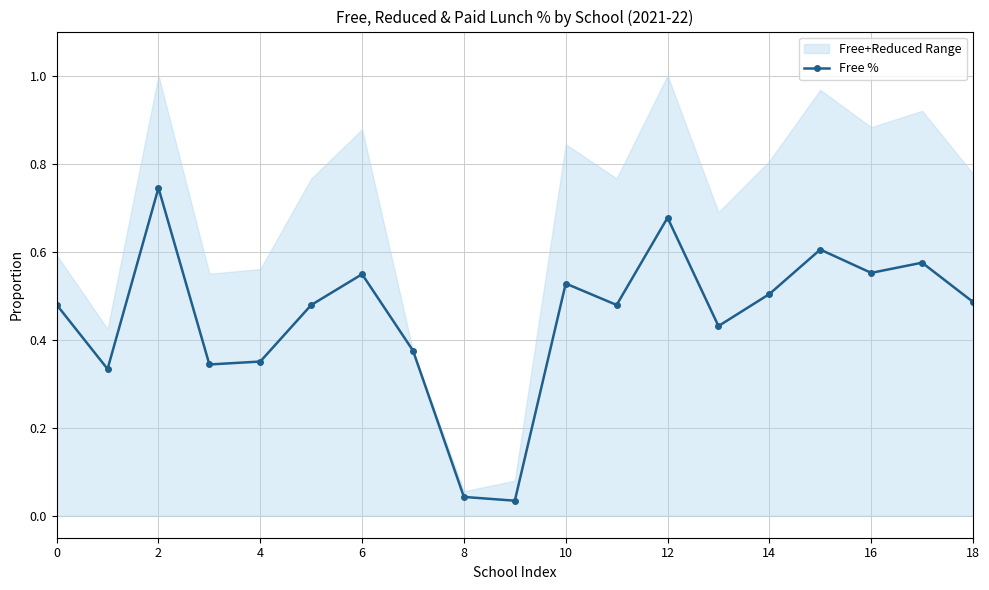

True or false: Free % has more than 2 interior local peaks.

True